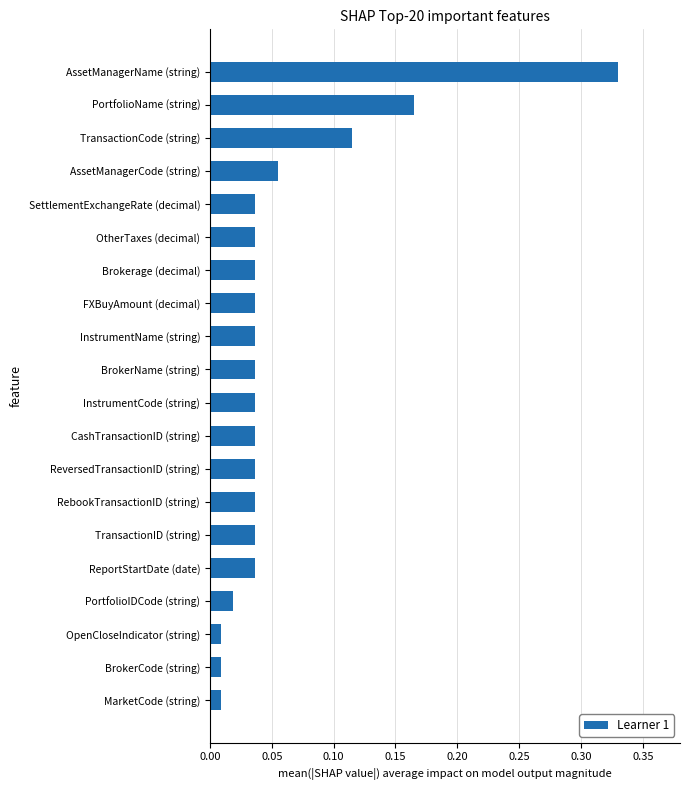

Which label corresponds to the largest value in the chart?

AssetManagerName (string)